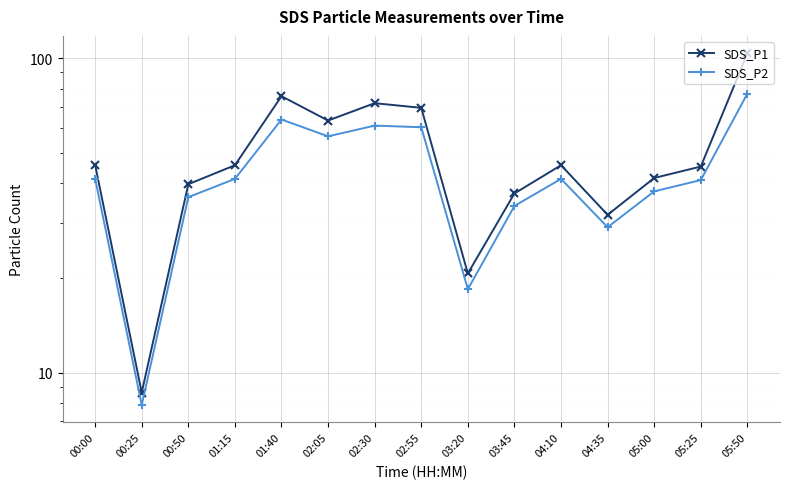

Rank the series at 02:55 from highest to lowest value.

SDS_P1, SDS_P2